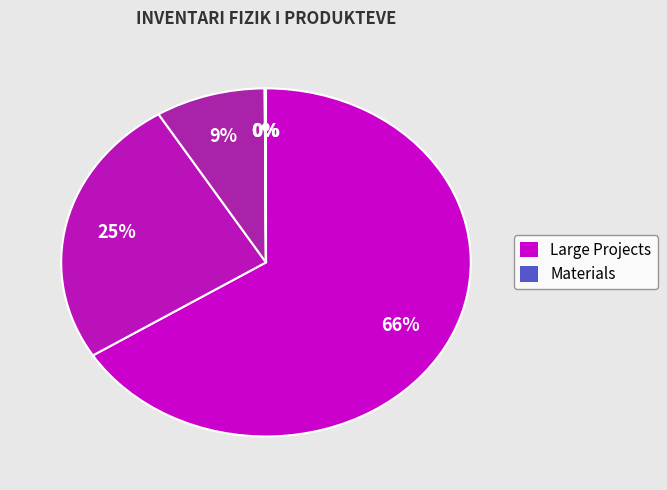

How many slices are in this pie chart?

6